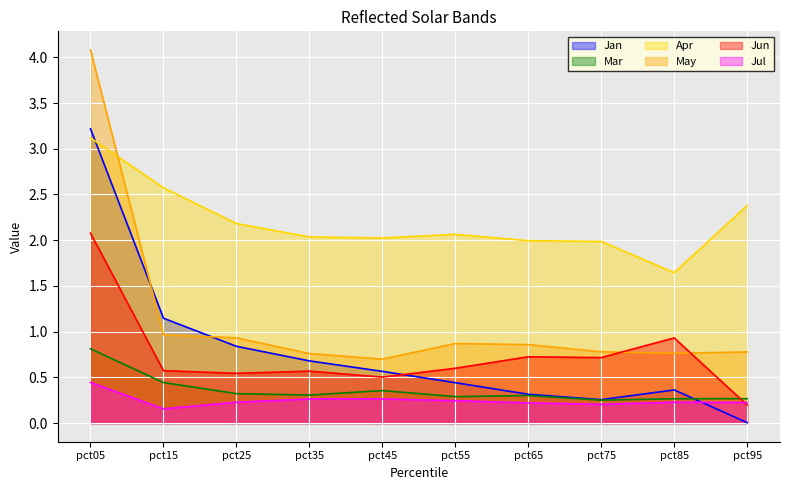

Where is Jul nearest to the value 0?

pct15